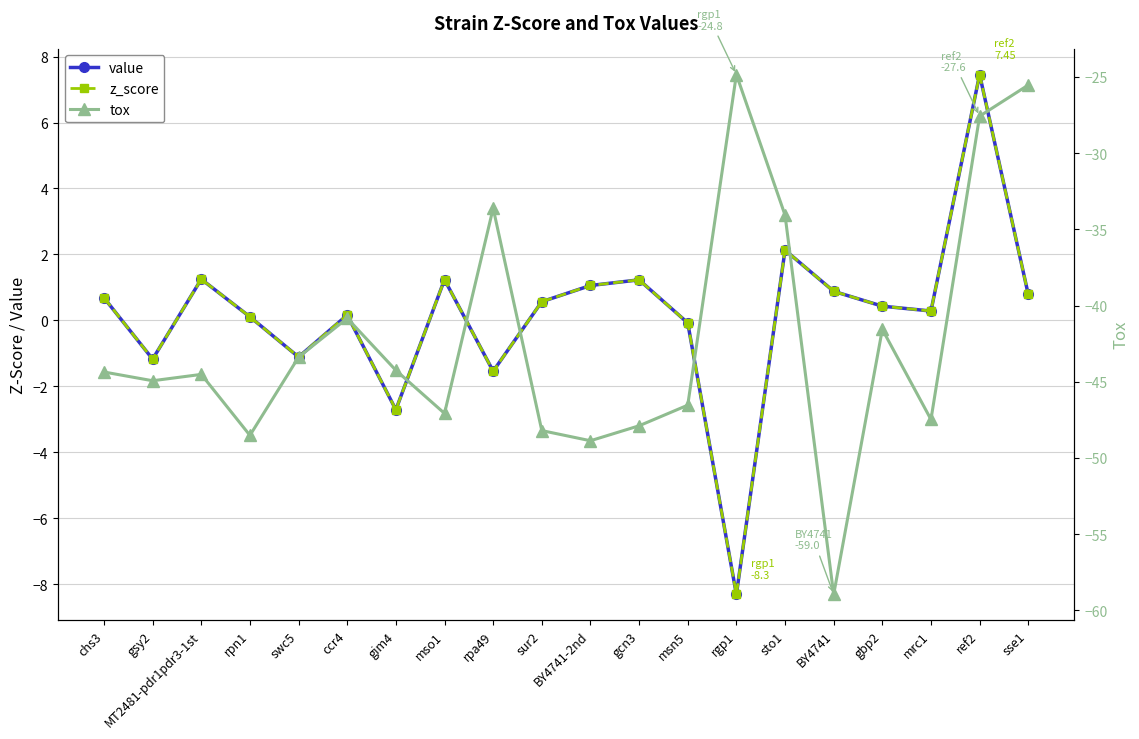

At mso1, list the series in order from largest to smallest.

value, z_score, tox